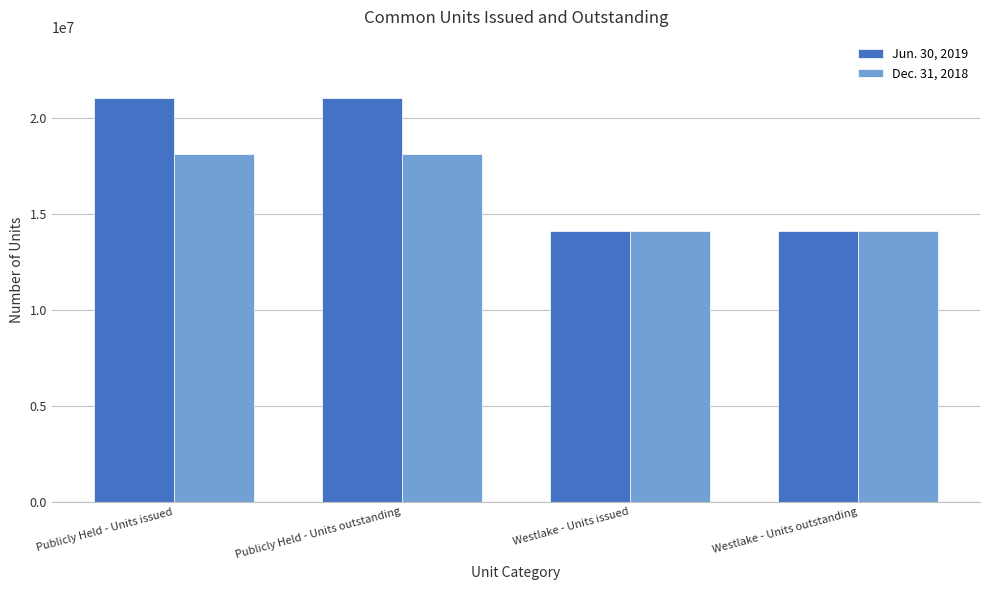

Count the number of categories in the chart.

4